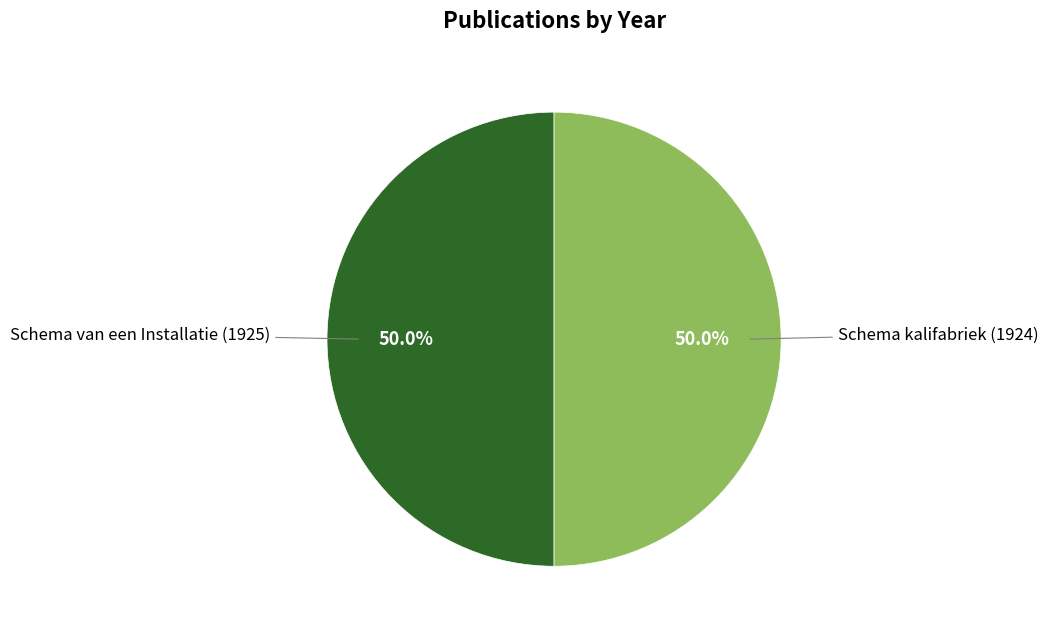

Rank the categories by value from lowest to highest.

1924, 1925